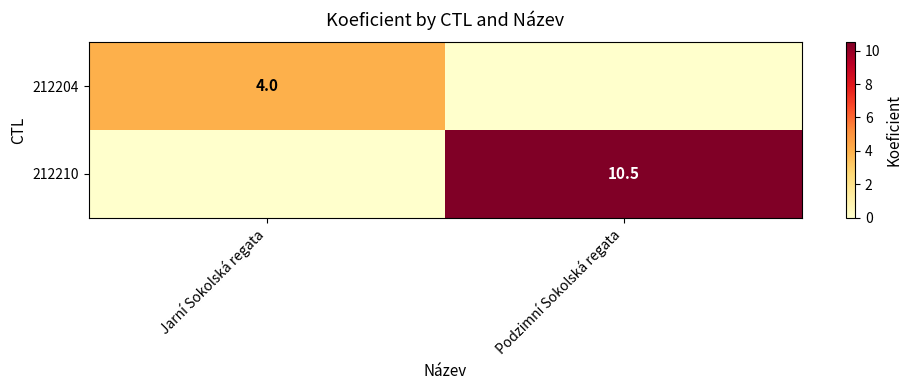

List the labels in order of 212204 value, largest first.

Jarní Sokolská regata, Podzimní Sokolská regata